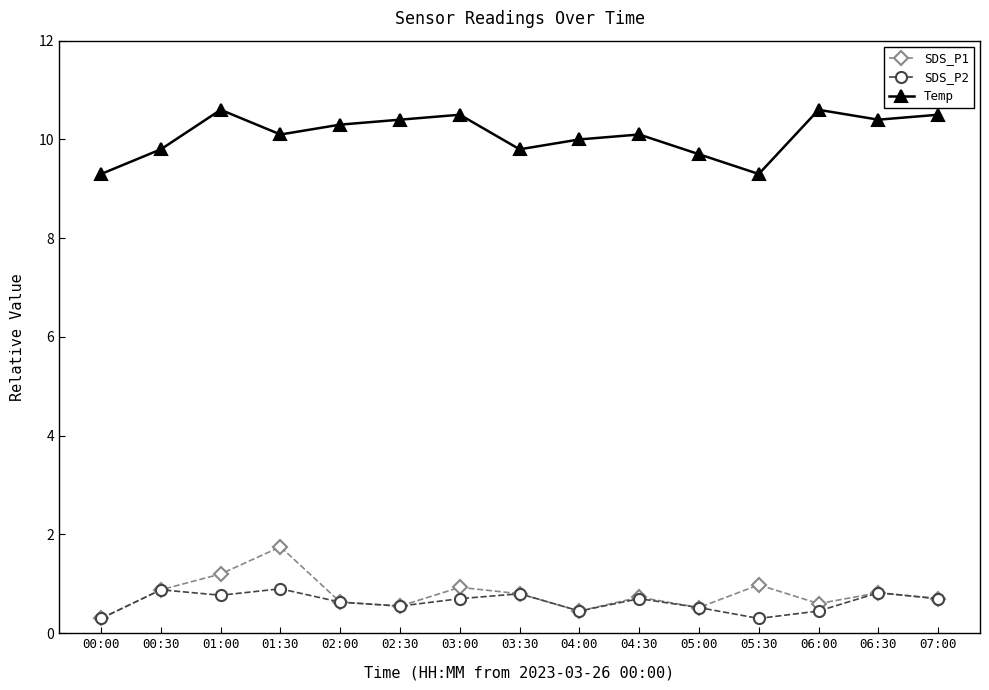

The value of SDS_P1 at 06:30 is 1.2. True or false?

False